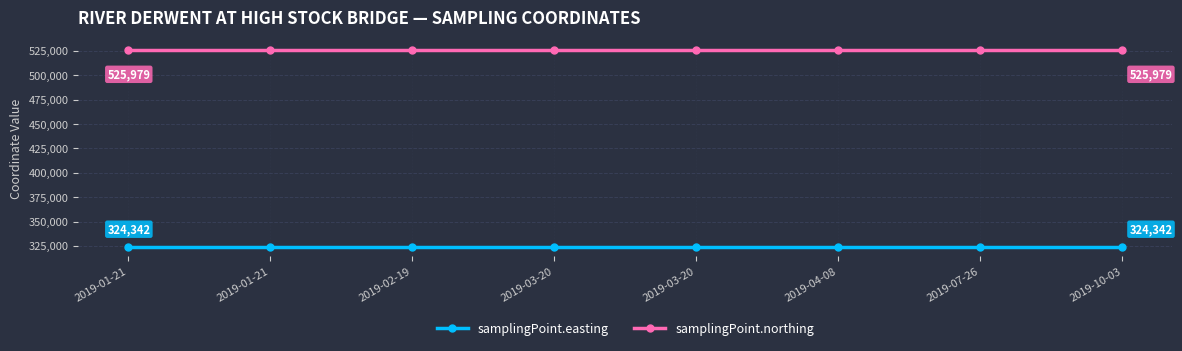

At how many categories does at least one series exceed 358268?

8